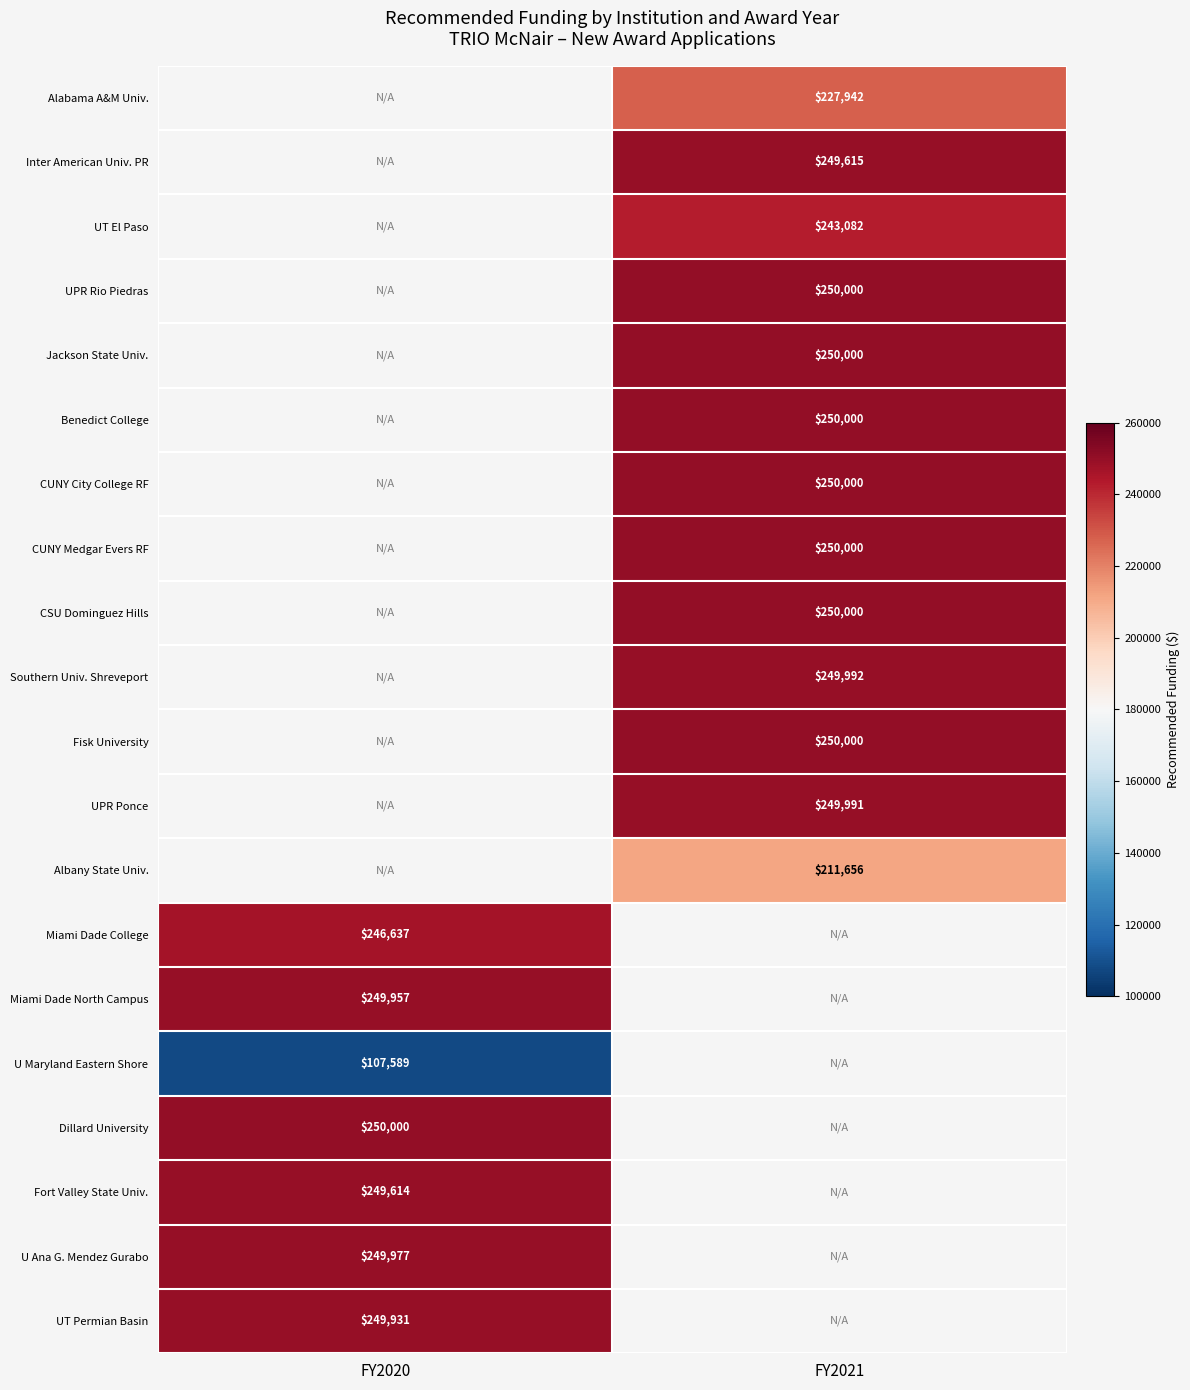

What is the smallest value displayed?

107589.0